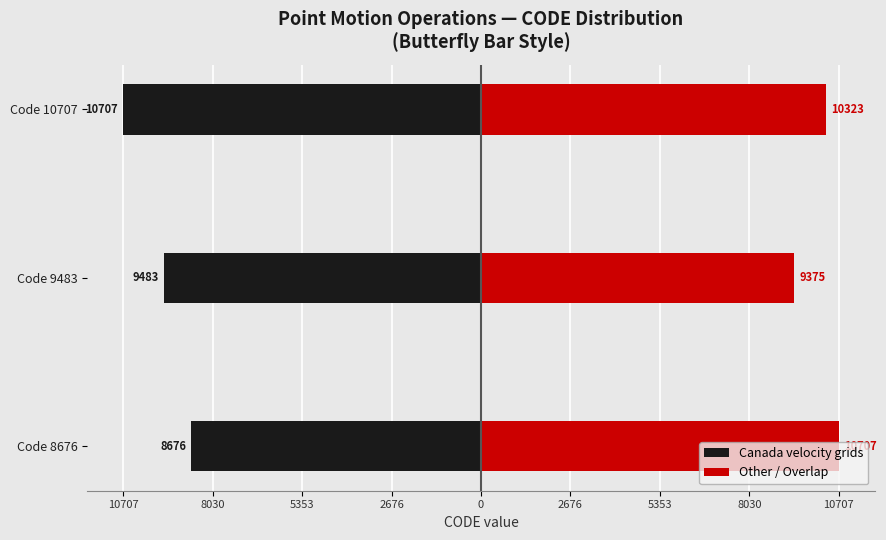

What are all the series names shown in the legend?

Canada velocity grids, Other / Overlap